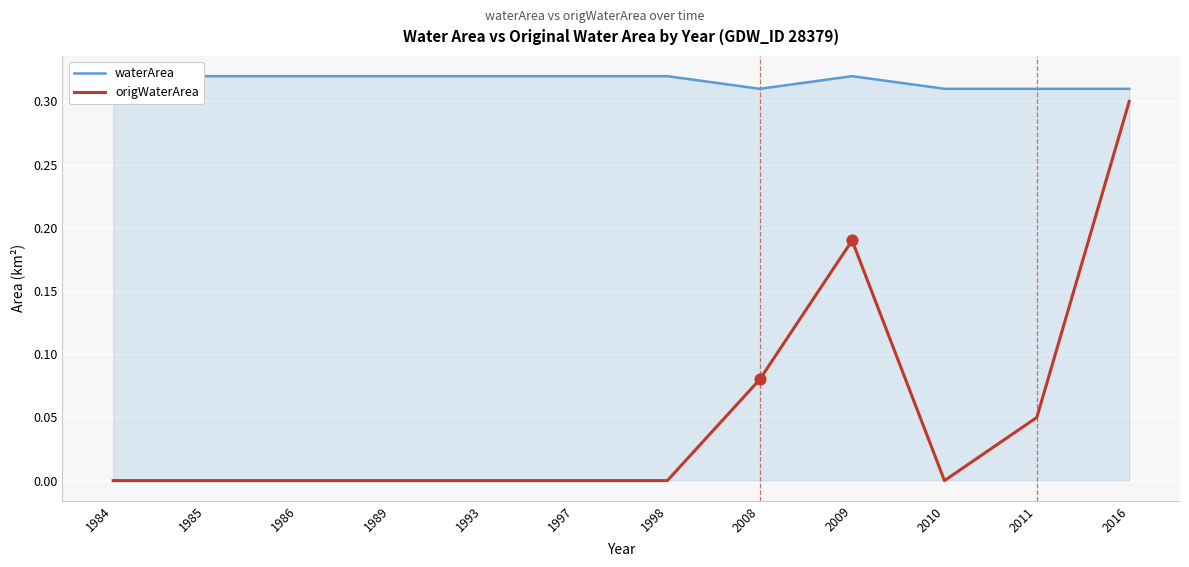

What is the total value across all series at 1997?

0.3